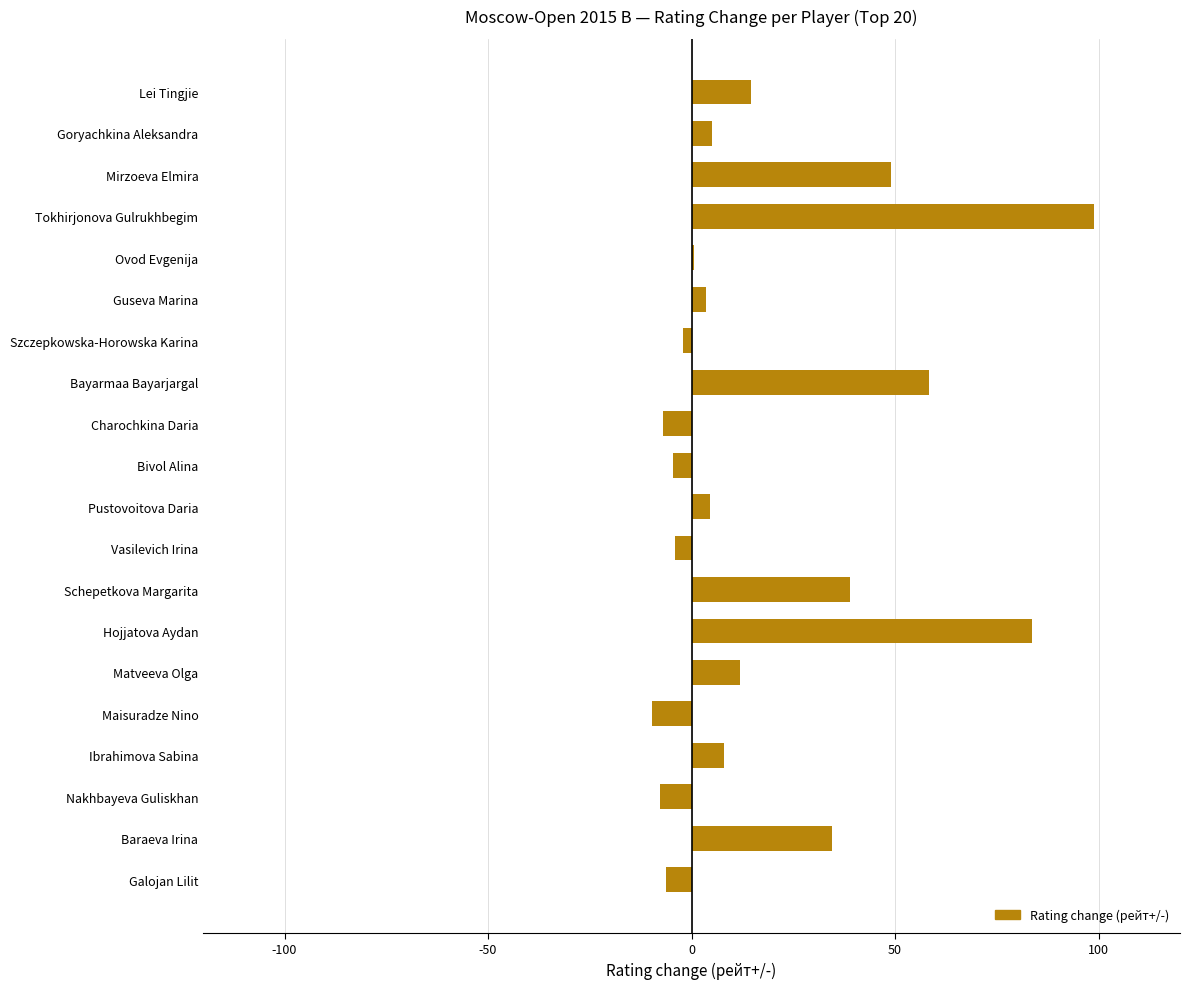

True or false: the data shows 49.0 at Mirzoeva Elmira.

True